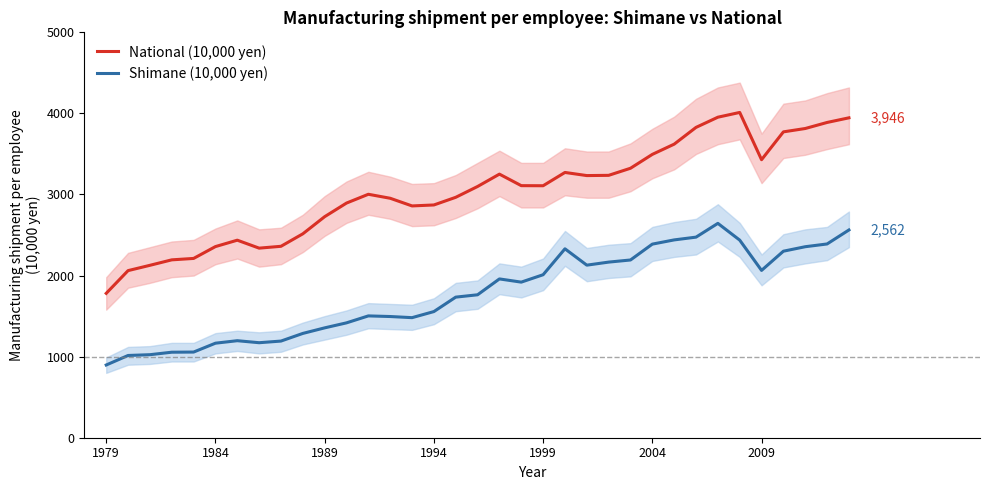

What is the sum of all Shimane (10,000 yen) values?

62122.4